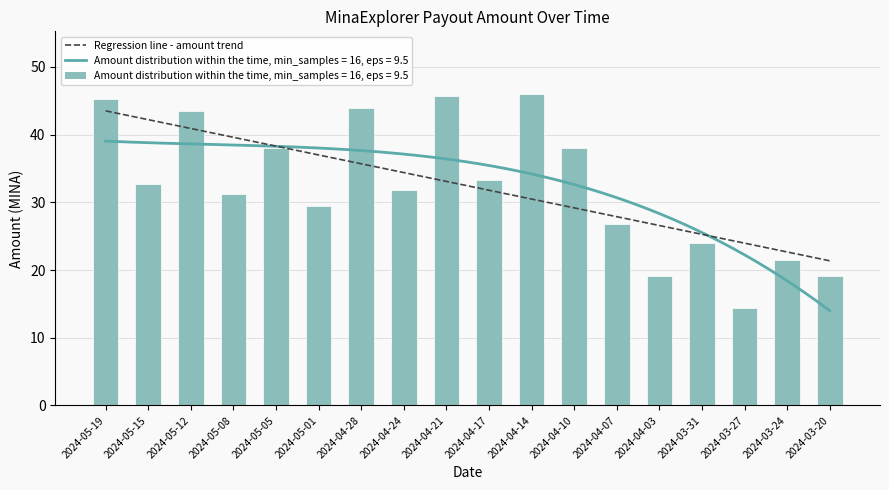

What is the label of the 18th bar from the left?

2024-03-20